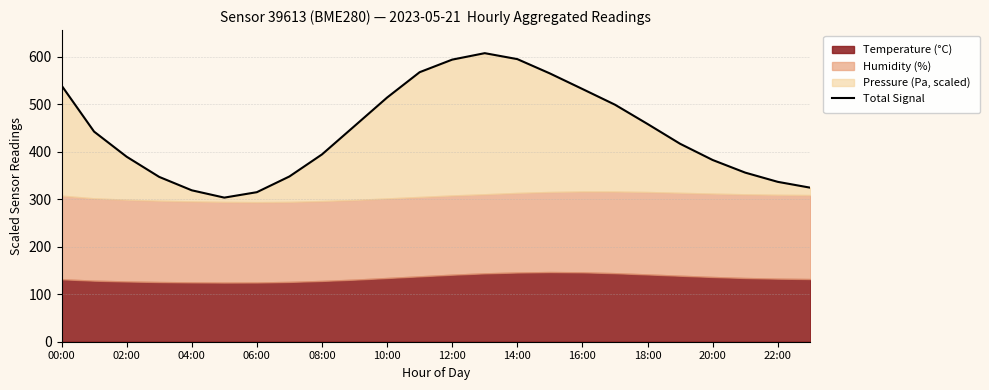

What is the sum of the values at 00:00 and 21?

896.1